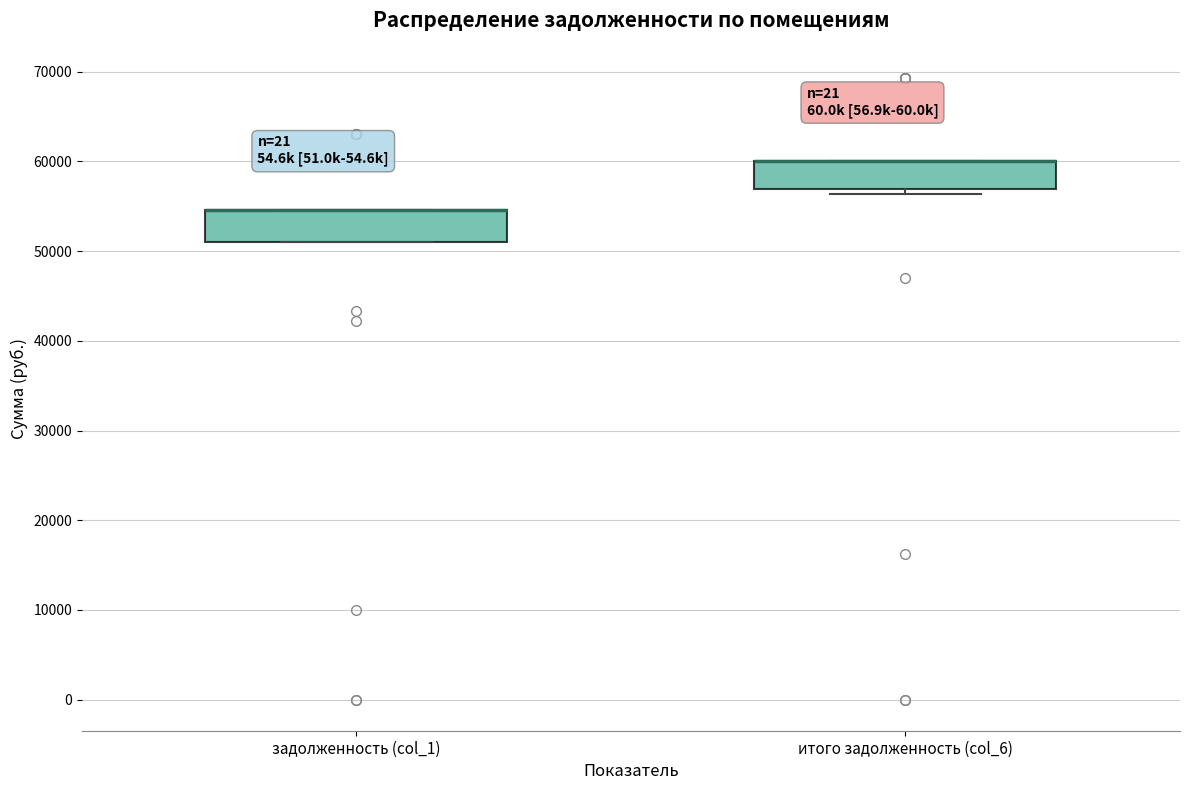

Reading left to right, read every box against the y-axis: the position of its median line, the range the box covers, and the ends of its whiskers. The values are not printed on the chart, so give them approximately, as read against the axis.

задолженность (col_1): median 55000 (drawn on the box's upper edge), box 51000 to 55000, whiskers 51000 to 55000
итого задолженность (col_6): median 60000 (drawn on the box's upper edge), box 57000 to 60000, whiskers 56000 to 60000